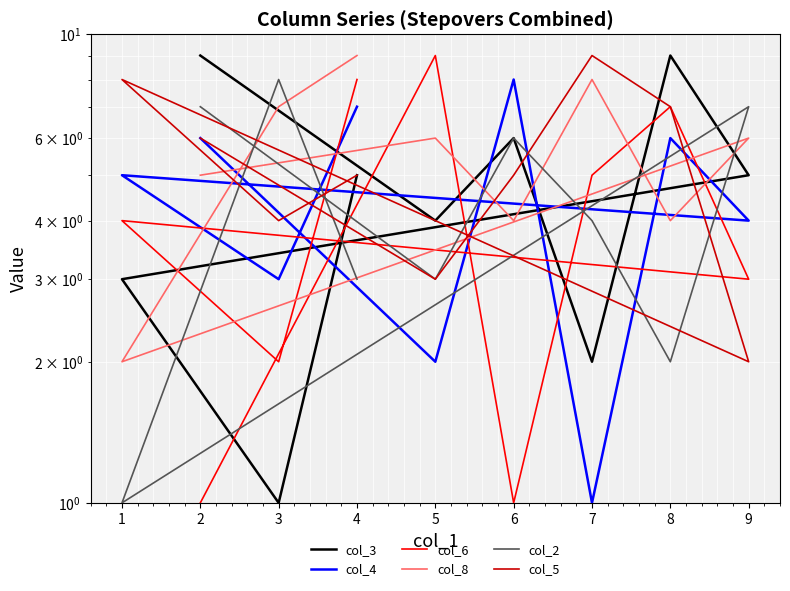

At which category does col_8 reach its first local valley?

6